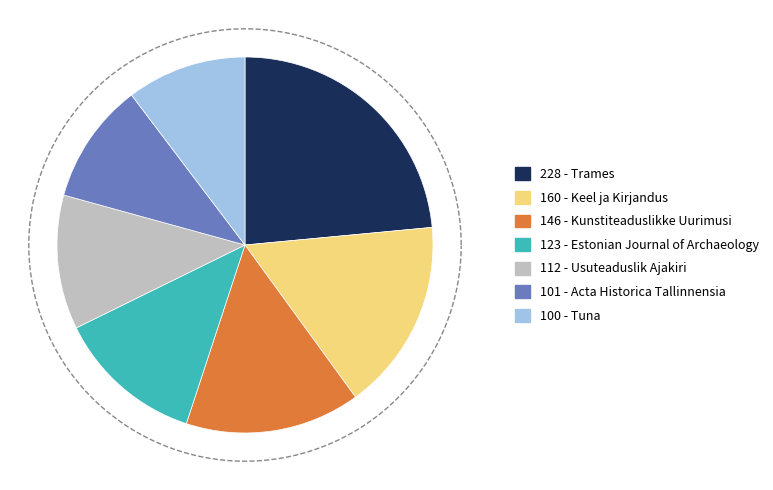

To the nearest percent, what is the difference between the Kunstiteaduslikke Uurimusi and Usuteaduslik Ajakiri slice percentages?

4%